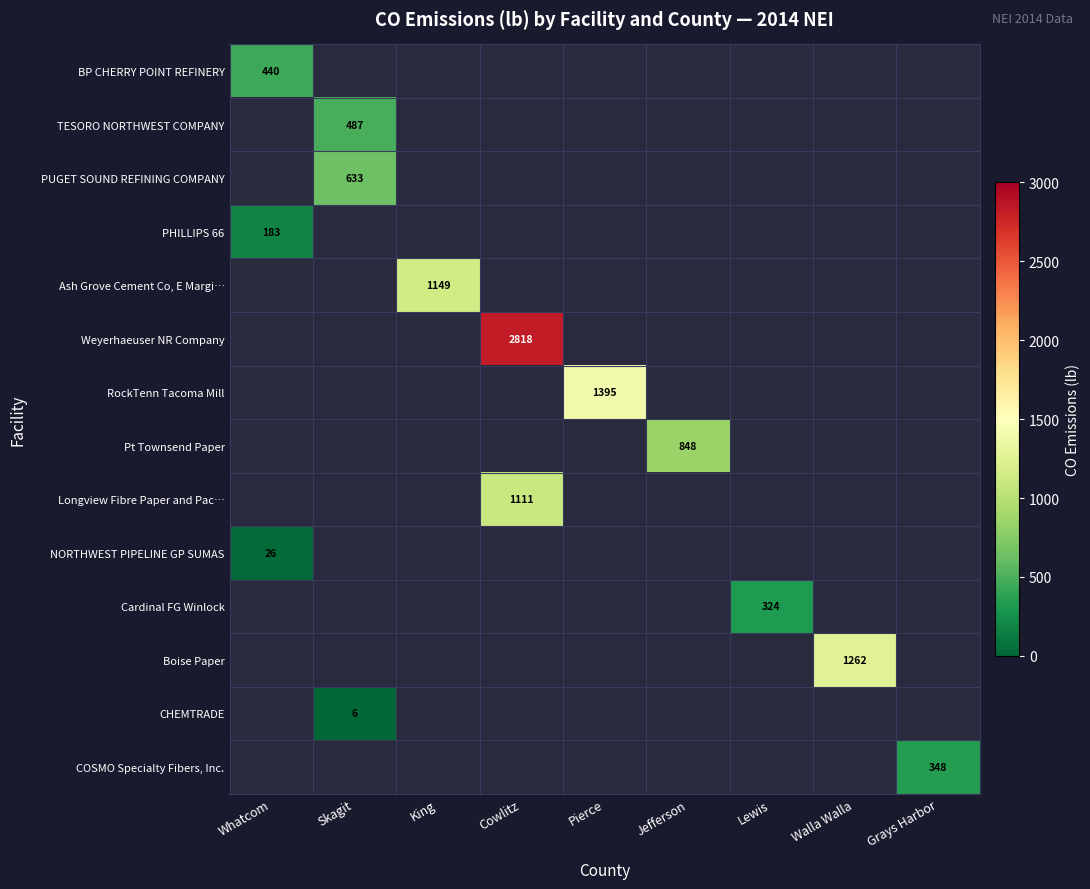

Is it true that Ash Grove Cement Co, E Margi… equals 1619 at King?

False